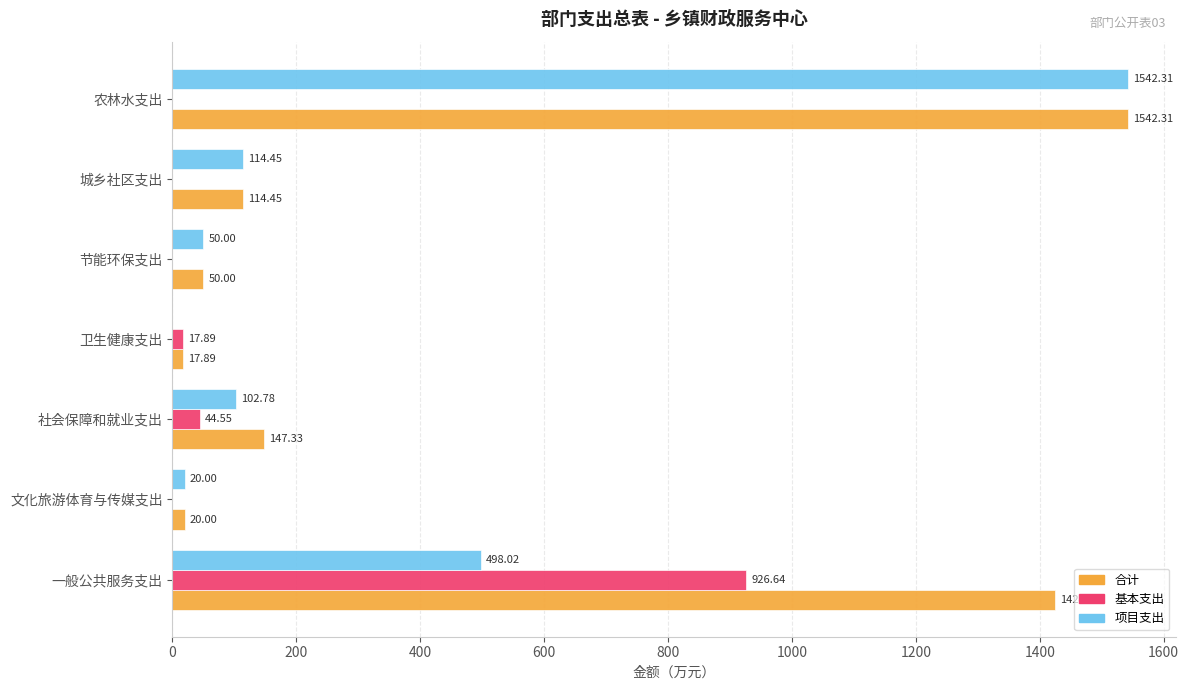

Between 一般公共服务支出 and 农林水支出, which series saw the biggest shift?

项目支出